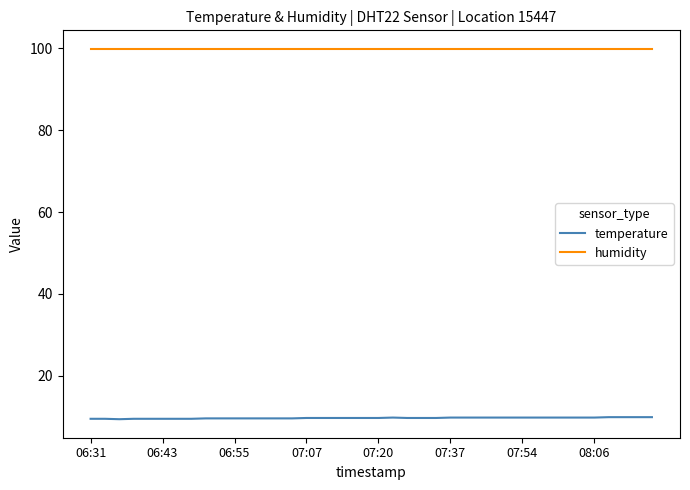

How many series are shown in this chart?

2